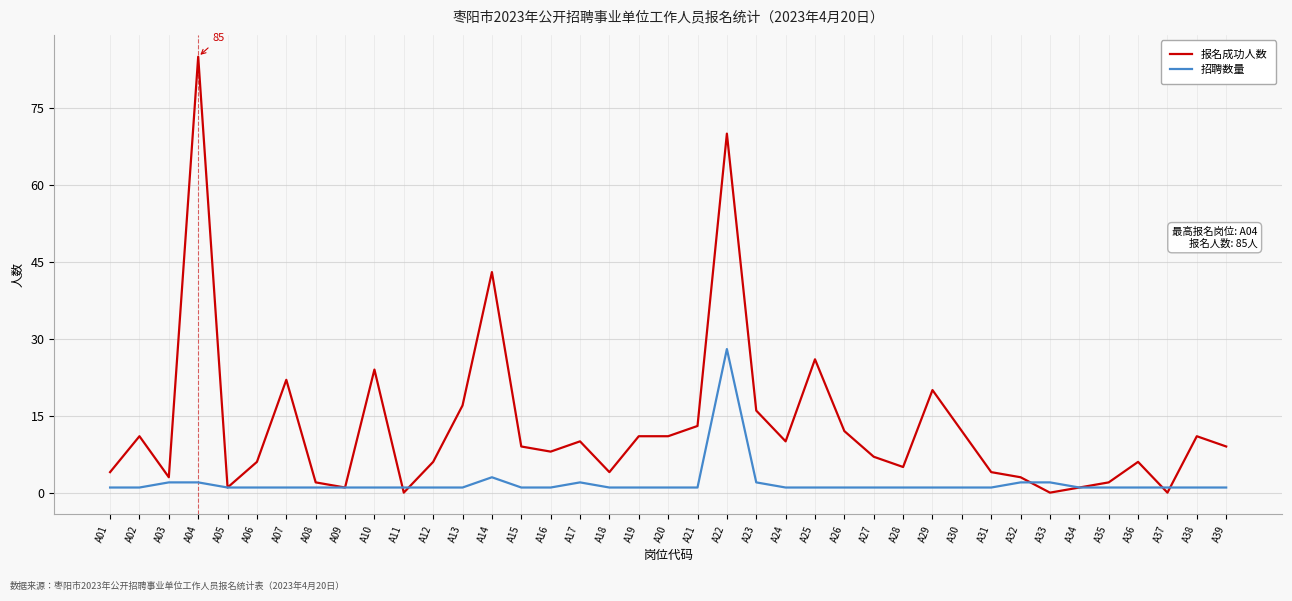

True or false: 报名成功人数 has more than 1 interior local peaks.

True